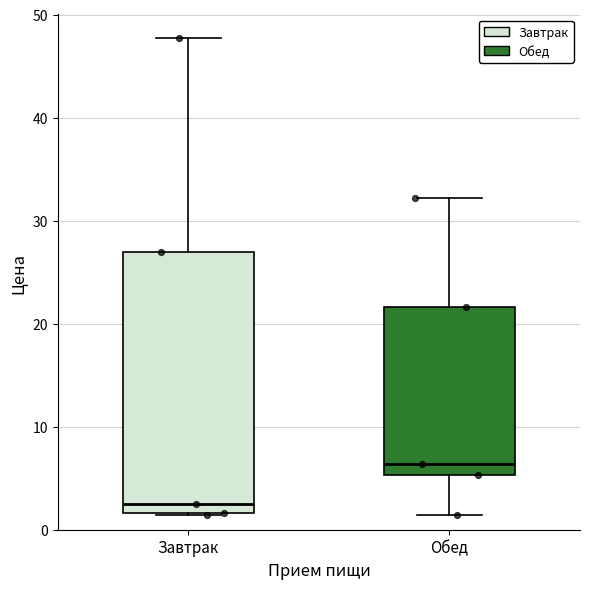

Reading left to right, read every box against the y-axis: the position of its median line, the range the box covers, and the ends of its whiskers. The values are not printed on the chart, so give them approximately, as read against the axis.

Завтрак: median 2 (just above the box's lower edge), box 2 to 27, whiskers 1 to 48
Обед: median 6, box 5 to 22, whiskers 1 to 32